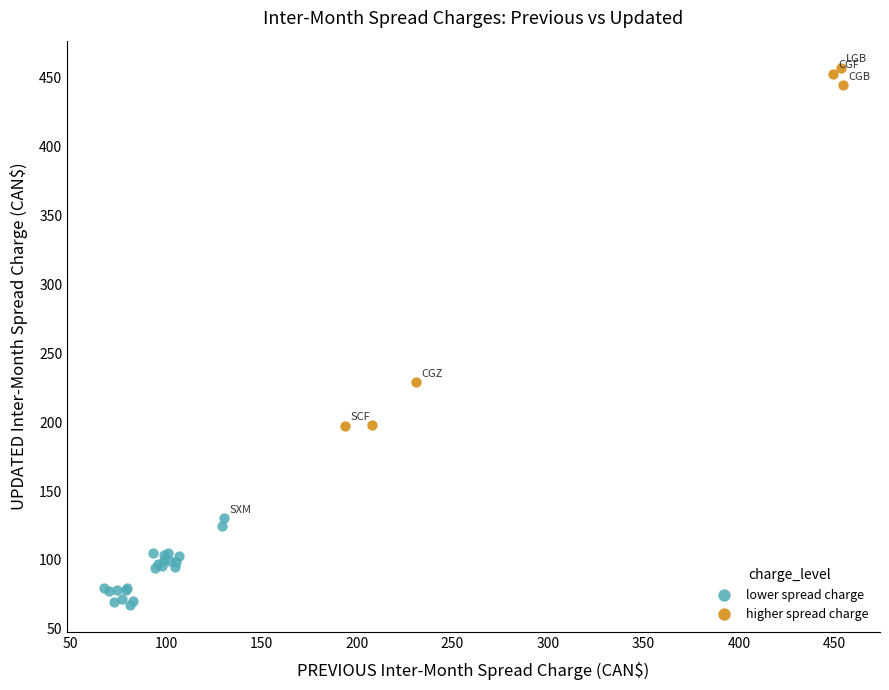

Which series contains the highest Y value?

higher spread charge